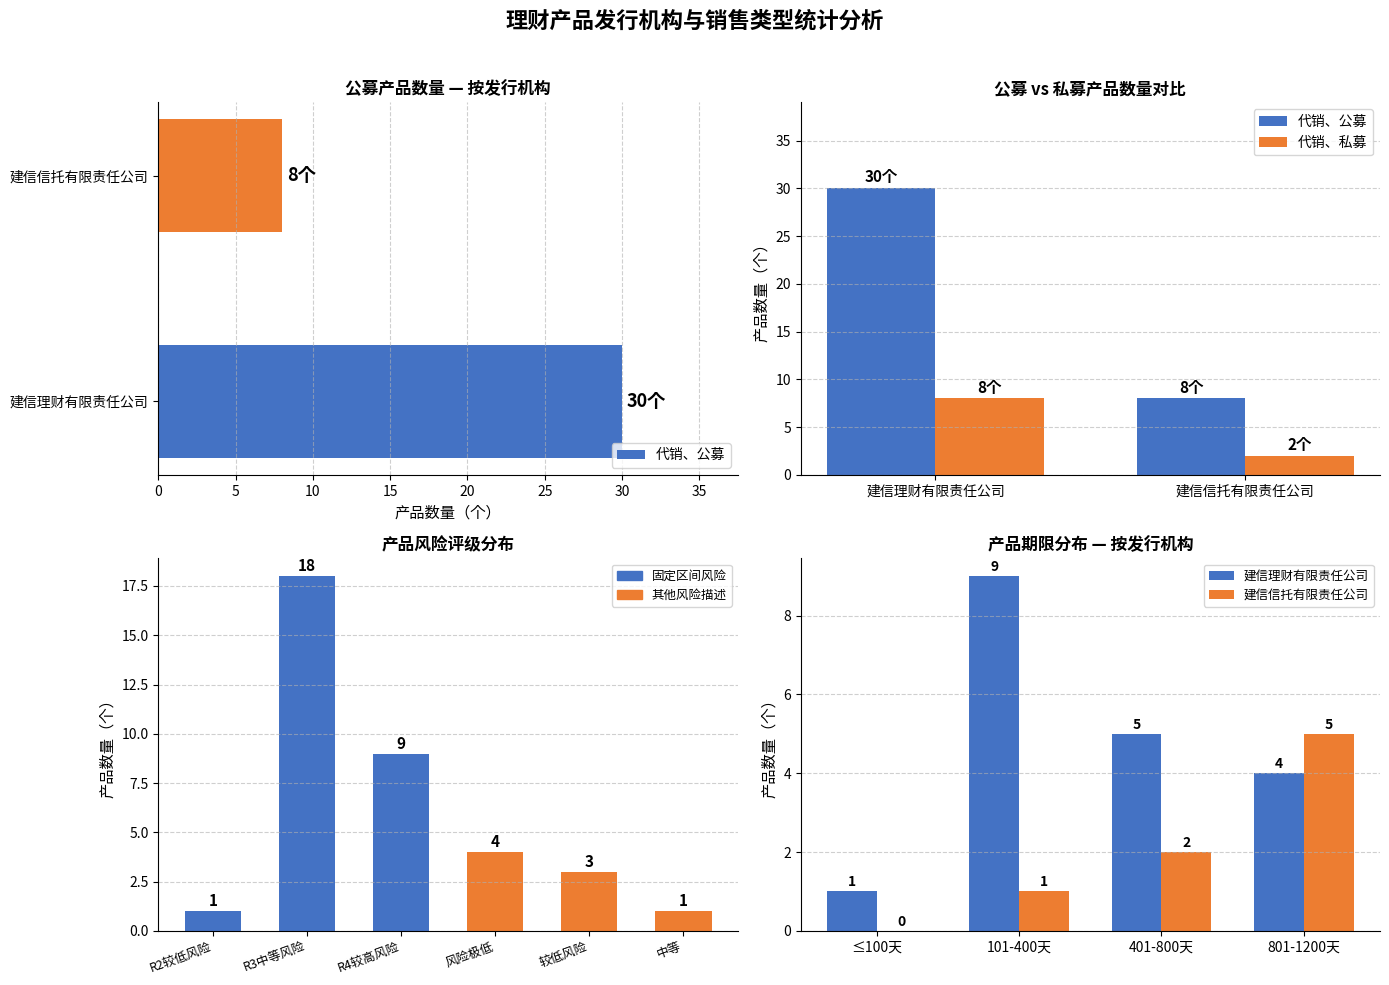

What is the minimum value shown in the chart?

2